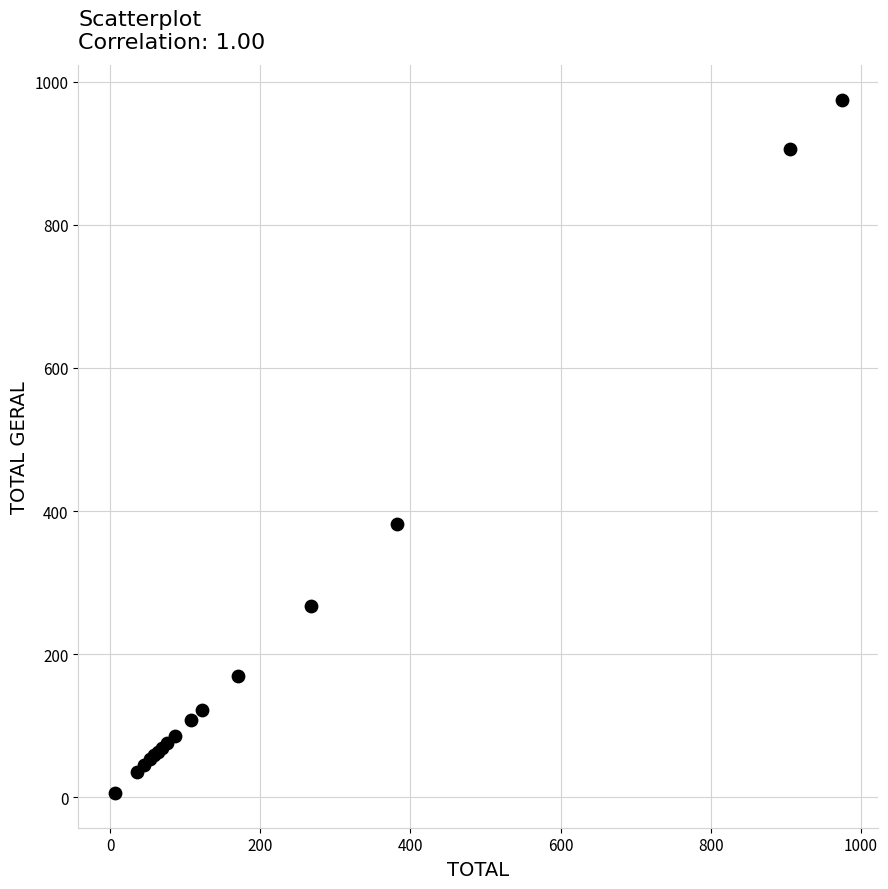

What Y value in the scatter plot is closest to 490?

382